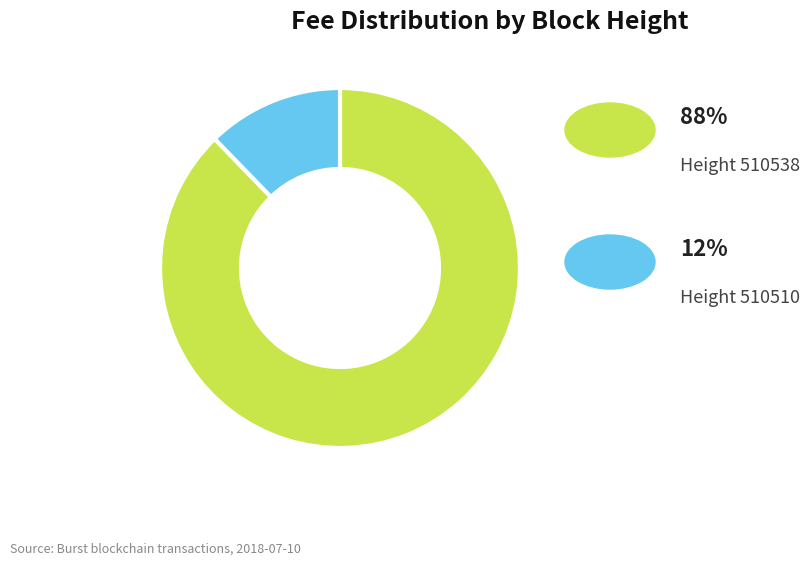

How many segments does this pie chart have?

2